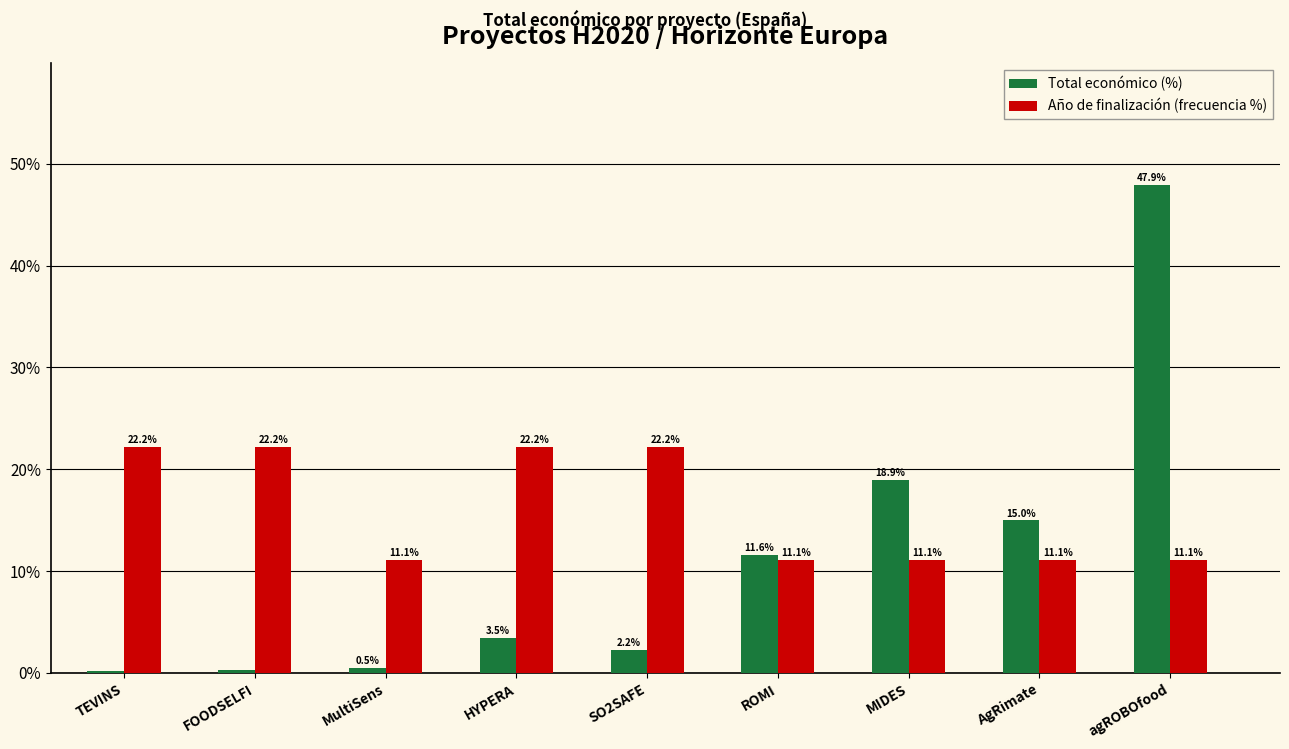

What is the sum of the Año de finalización (frecuencia %) values at MIDES and TEVINS?

33.3